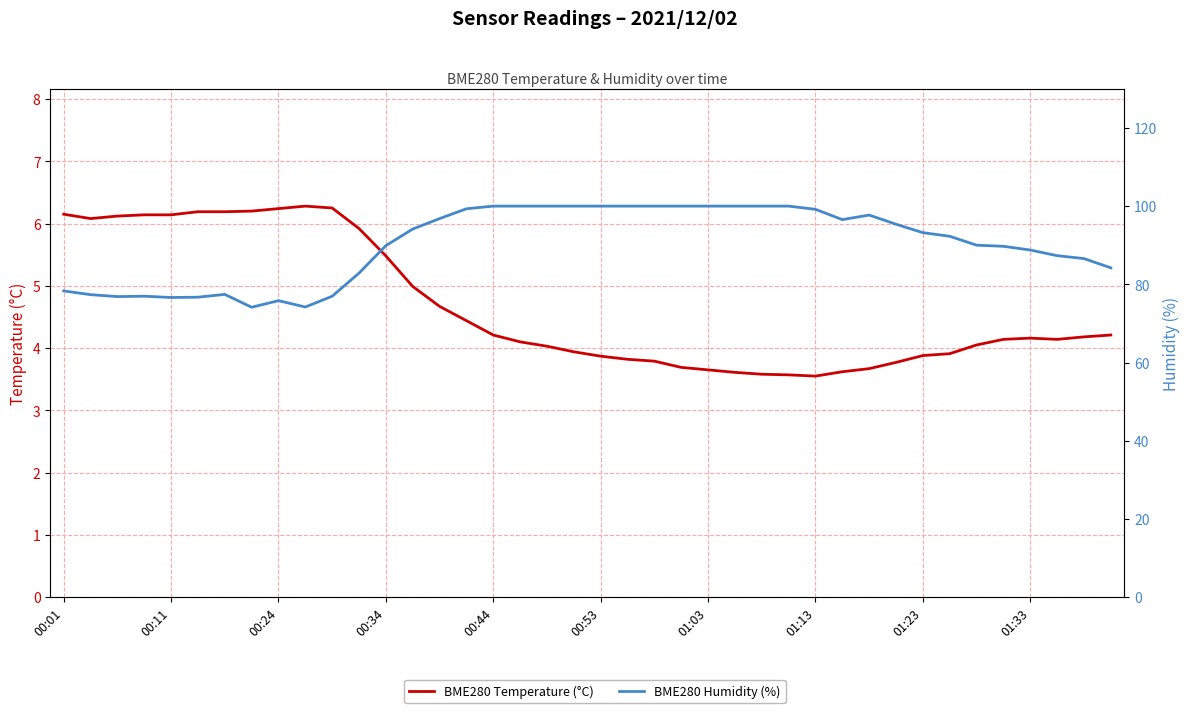

The value of BME280 Humidity (%) at 14 is 96.8. True or false?

True